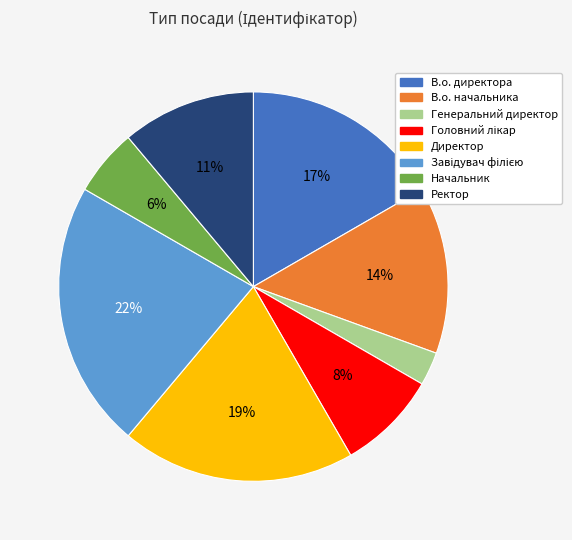

What is the smallest slice in the pie chart?

Генеральний директор